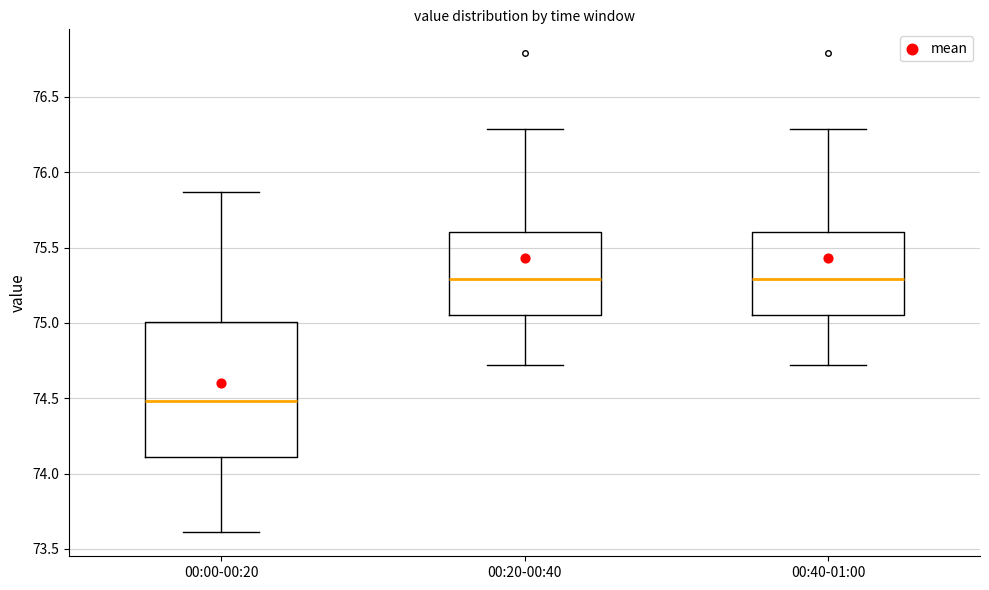

Where does the upper whisker of the box for 00:20-00:40 end on the y-axis? The values are not printed on the chart, so give them approximately, as read against the axis.

76.30